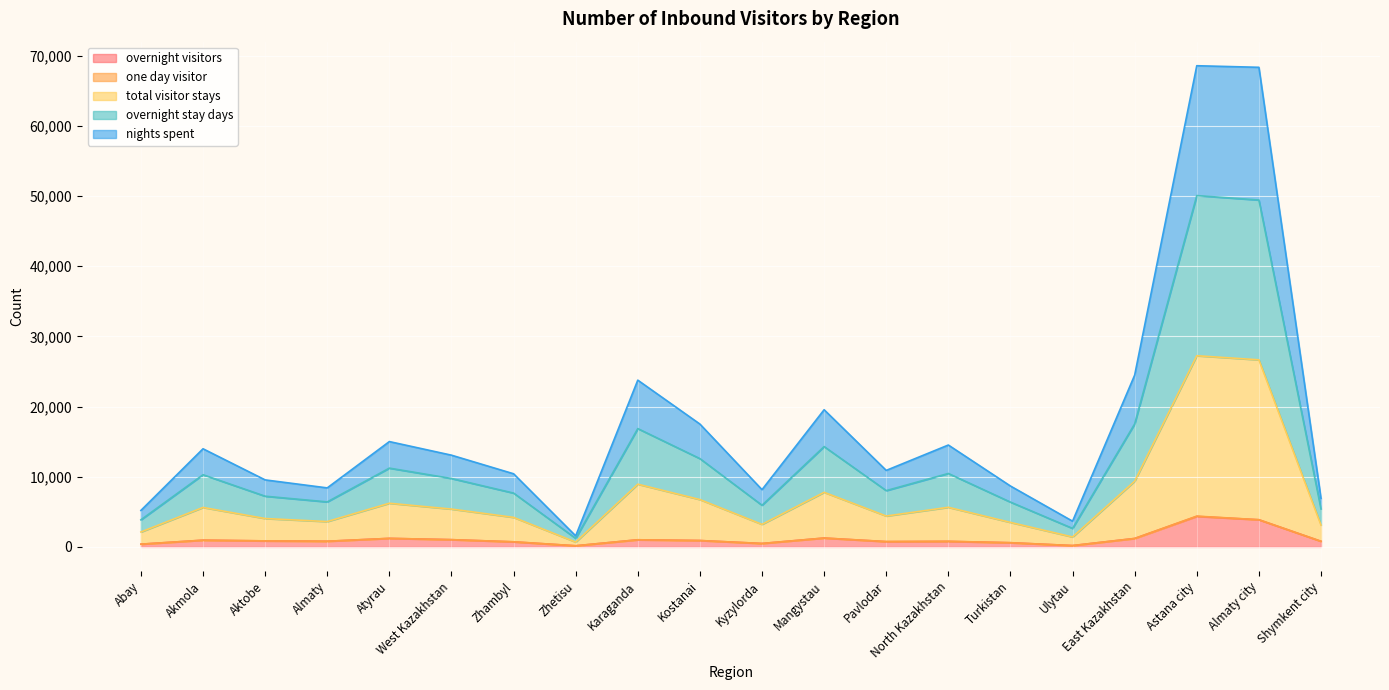

How many lines are shown in the chart?

5